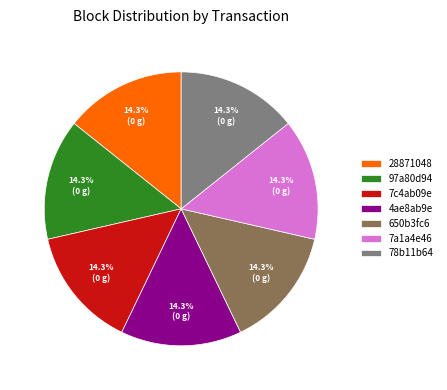

To the nearest percent, what is the combined percentage of 78b11b64 and 97a80d94?

29%